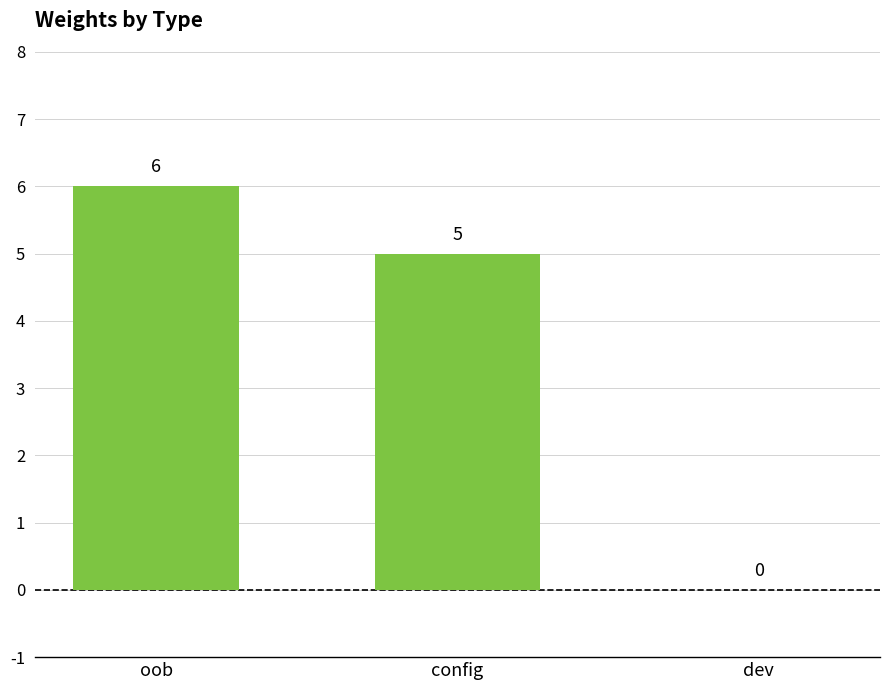

Reading left to right, extract all data points from this chart.

oob=6	config=5	dev=0